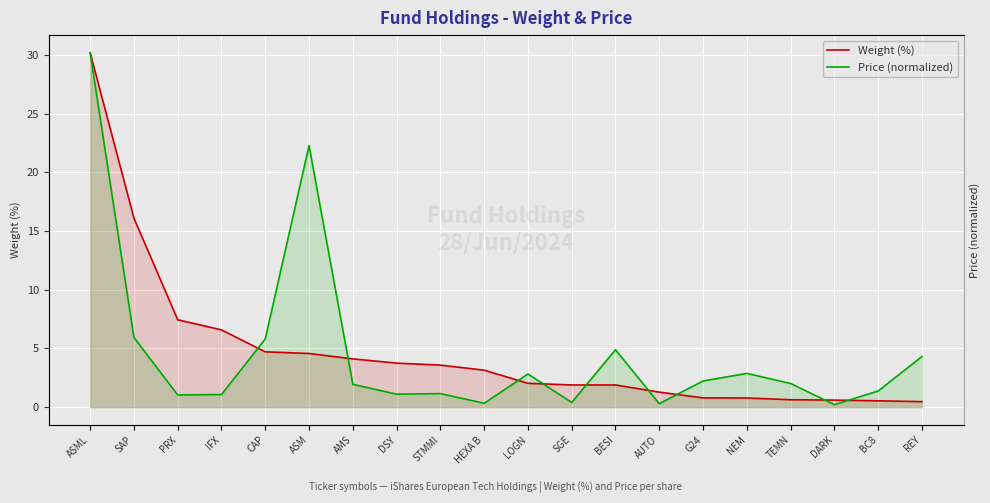

What is the sum of the Price (normalized) values at LOGN and TEMN?

4.8